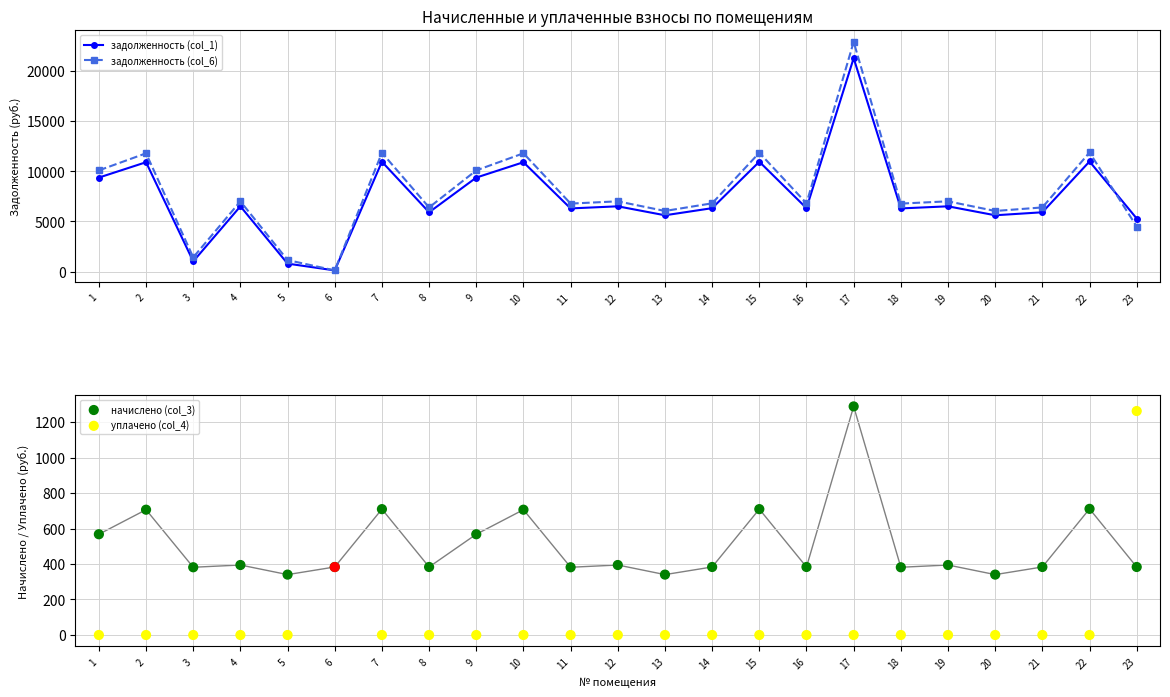

At which category is the sum across all series the highest?

17